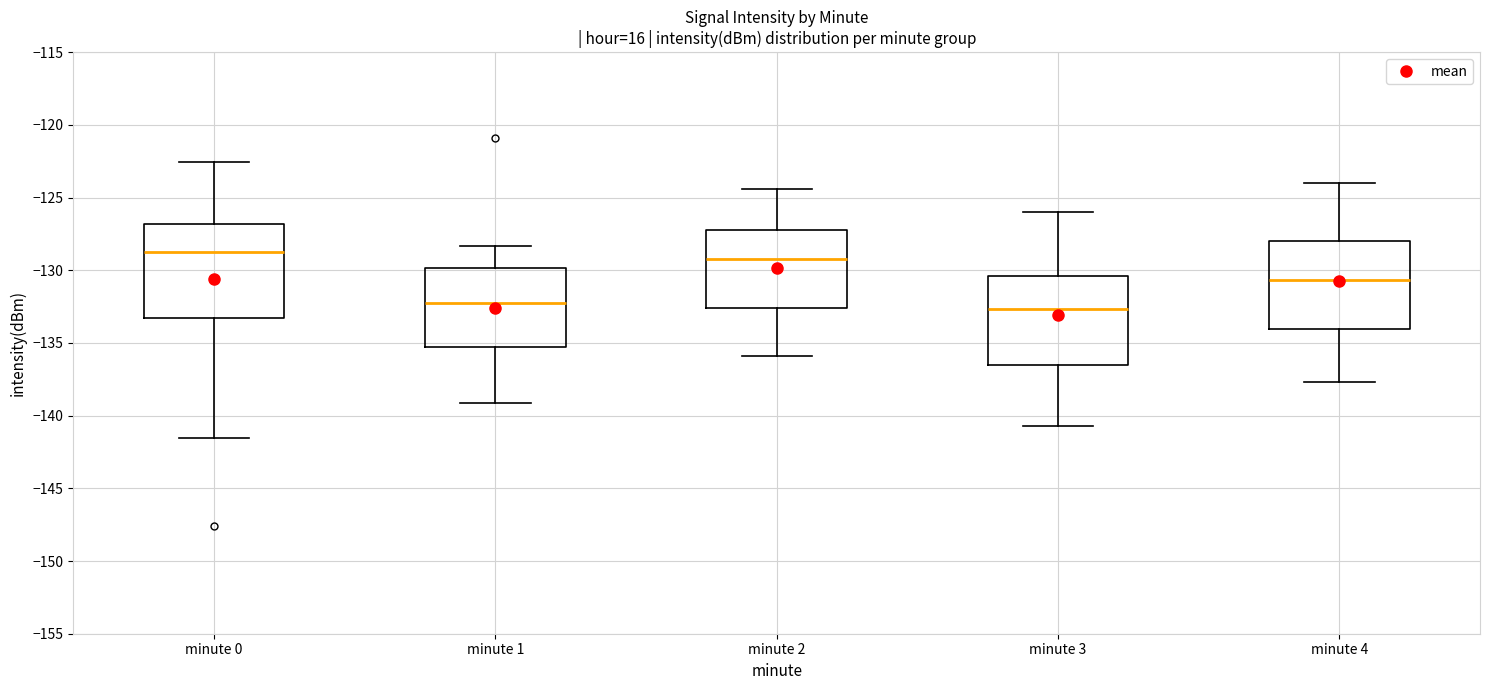

Where does the lower whisker of the box for minute 1 end on the y-axis? The values are not printed on the chart, so give them approximately, as read against the axis.

-139.0